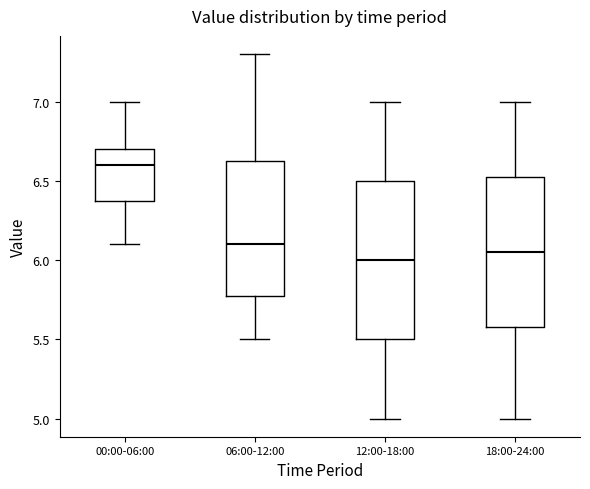

Which box's median line is the highest?

00:00-06:00